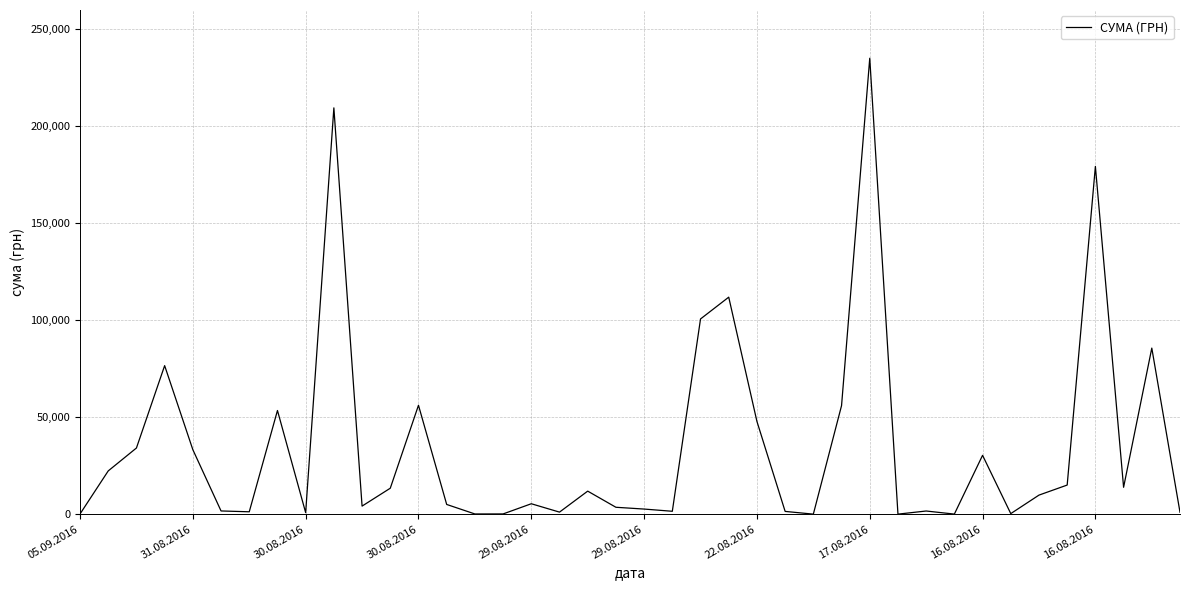

What is the difference between the maximum and minimum values?

235101.5